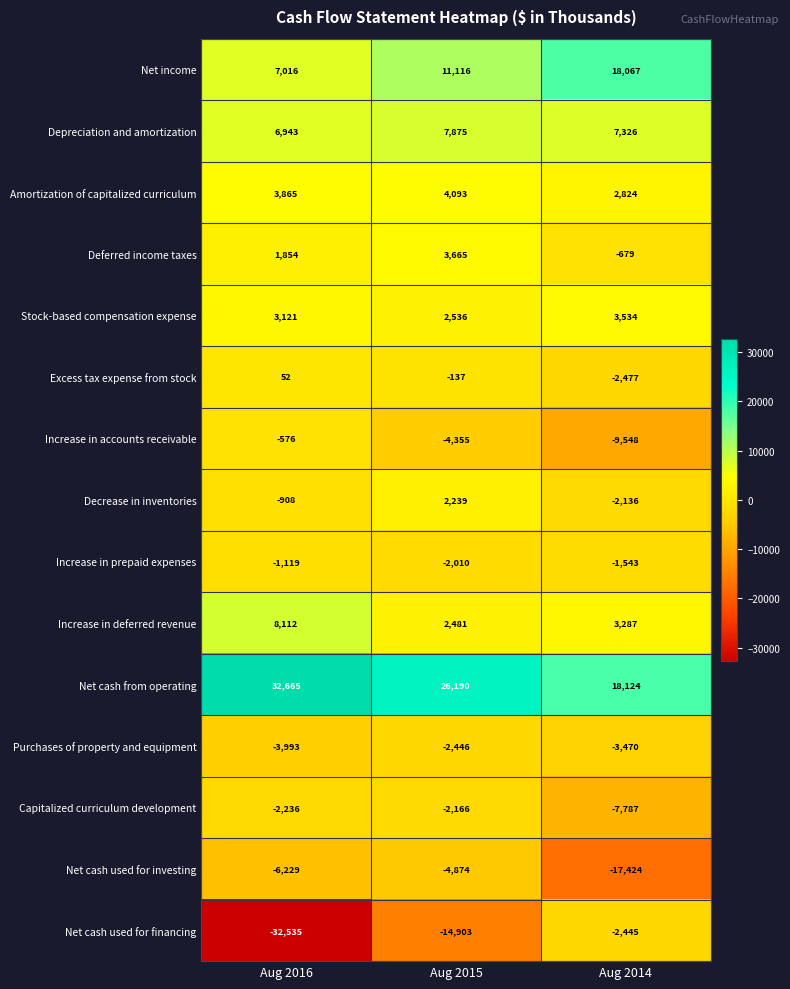

How many data points does each series have?

3